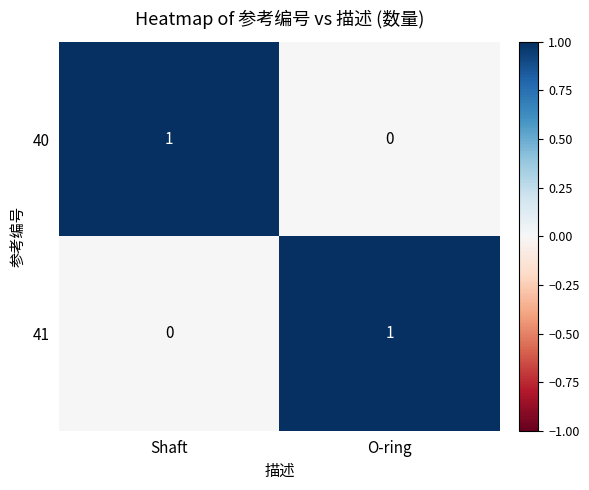

Rank the series at Shaft from lowest to highest value.

41, 40